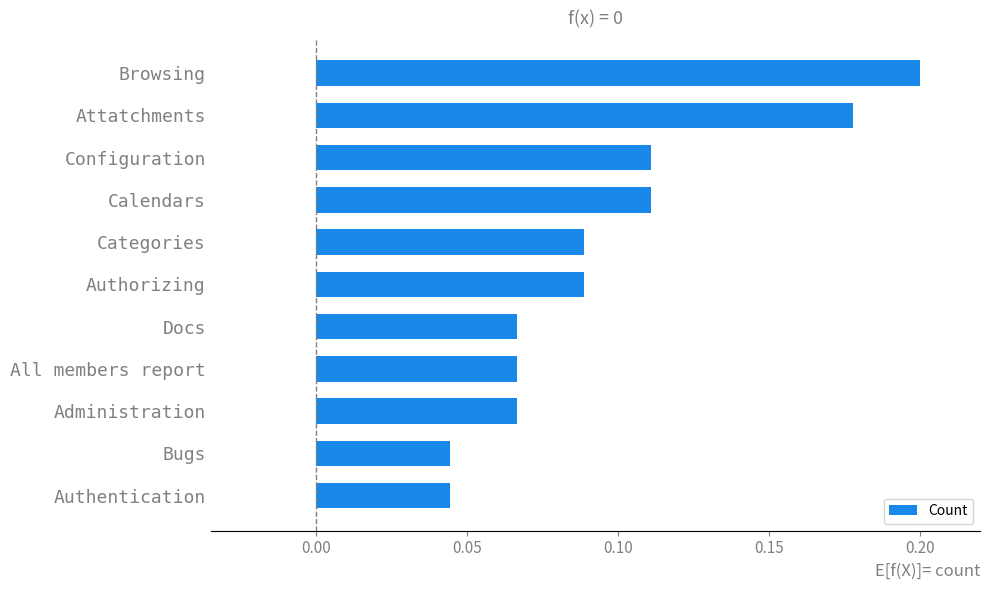

What is the label of the 7th bar from the bottom?

Categories